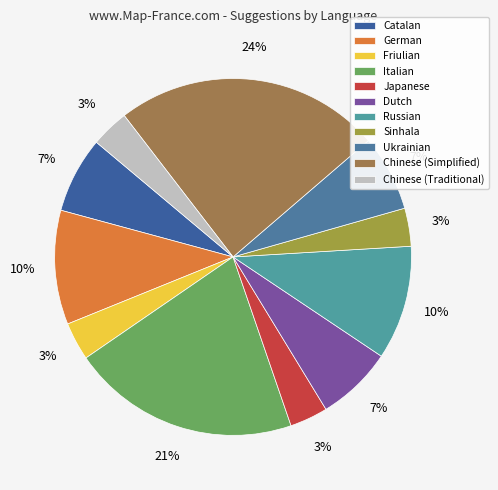

To the nearest percent, what portion does Ukrainian represent?

7%